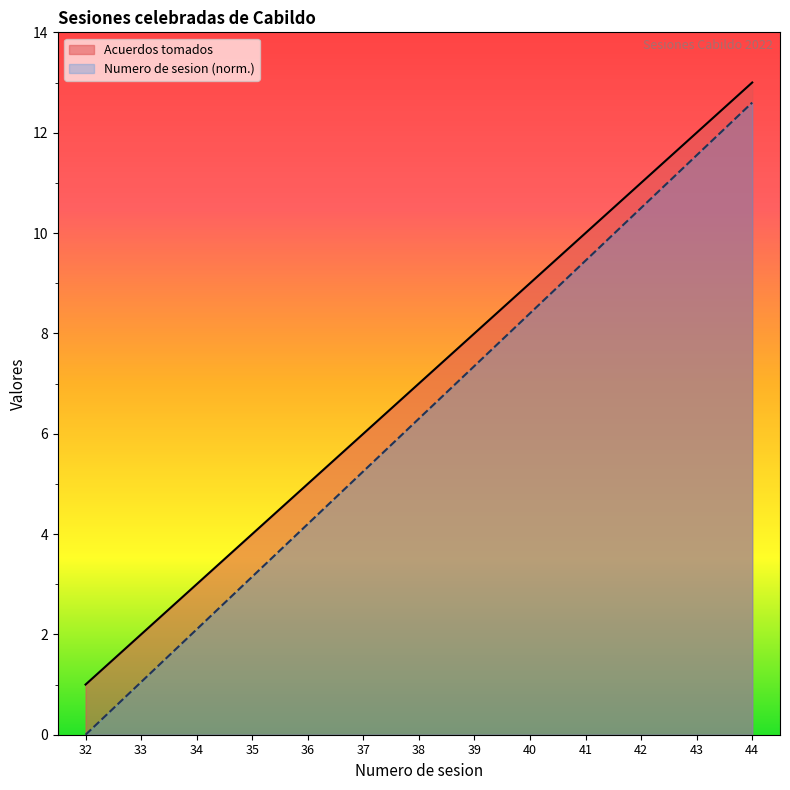

Reading right to left, extract all data points from this chart.

Numero de sesion: 44=12.6	43=11.5	42=10.5	41=9.4	40=8.4	39=7.4	38=6.3	37=5.2	36=4.2	35=3.1	34=2.1	33=1.0	32=0.0
Acuerdos tomados: 44=13.0	43=12.0	42=11.0	41=10.0	40=9.0	39=8.0	38=7.0	37=6.0	36=5.0	35=4.0	34=3.0	33=2.0	32=1.0